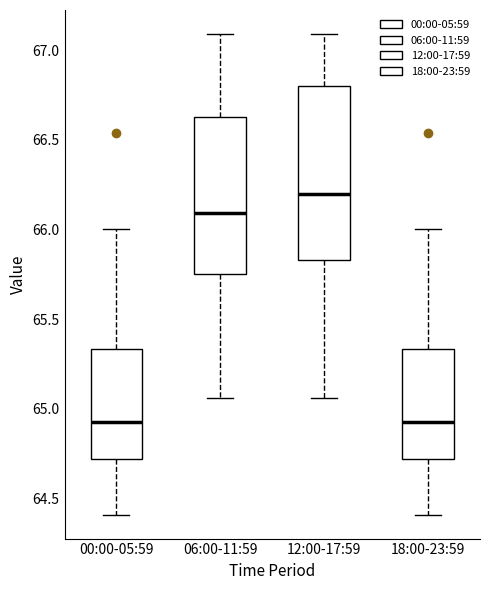

Reading left to right, read every box against the y-axis: the position of its median line, the range the box covers, and the ends of its whiskers. The values are not printed on the chart, so give them approximately, as read against the axis.

00:00-05:59: median 64.95, box 64.70 to 65.35, whiskers 64.40 to 66.00
06:00-11:59: median 66.10, box 65.75 to 66.65, whiskers 65.05 to 67.10
12:00-17:59: median 66.20, box 65.85 to 66.80, whiskers 65.05 to 67.10
18:00-23:59: median 64.95, box 64.70 to 65.35, whiskers 64.40 to 66.00